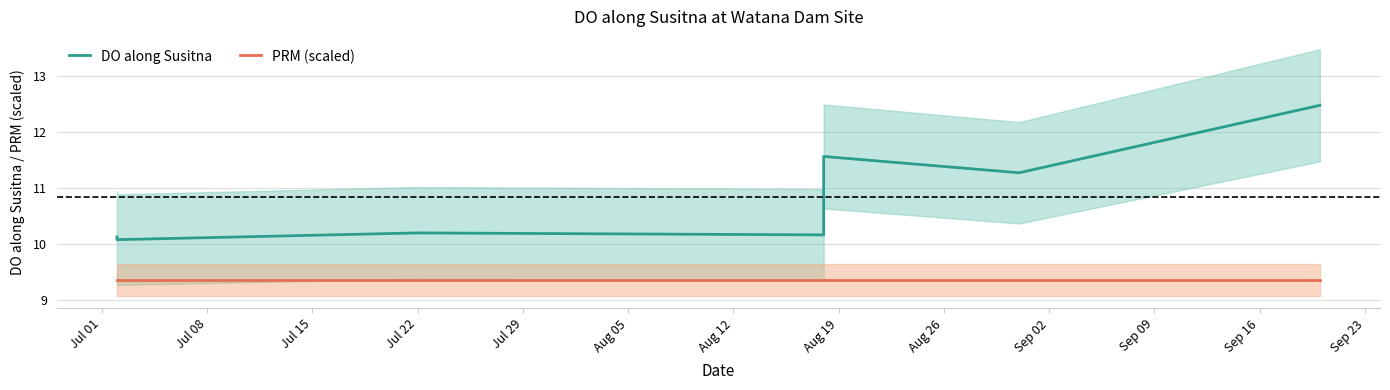

What is the sum of all PRM (scaled) values?

65.5